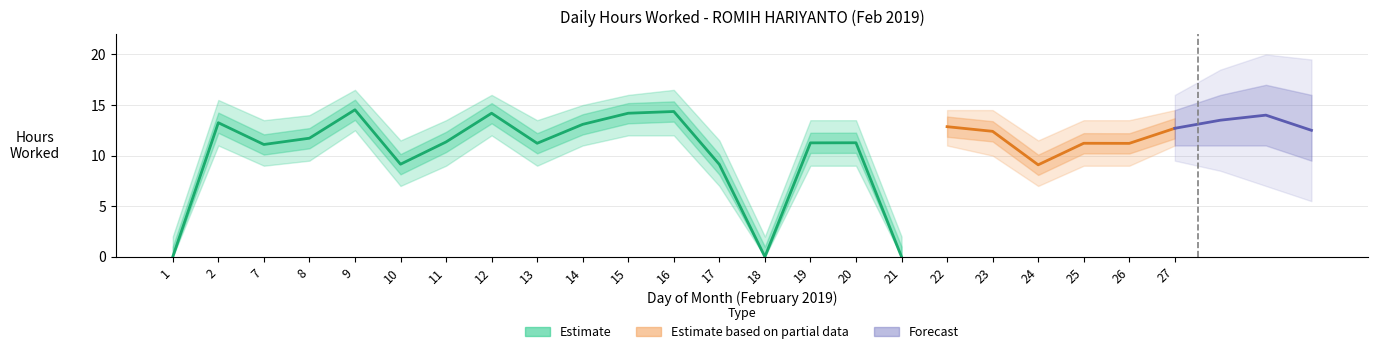

Between 26 and 15, which is larger?

15